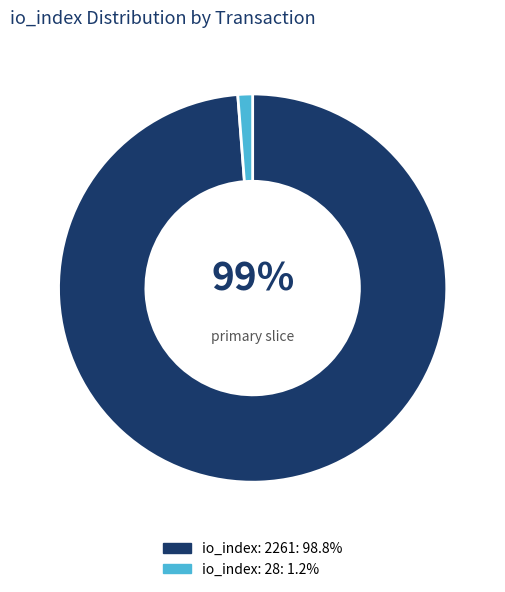

Which category has the smallest portion of the pie?

io_index: 28